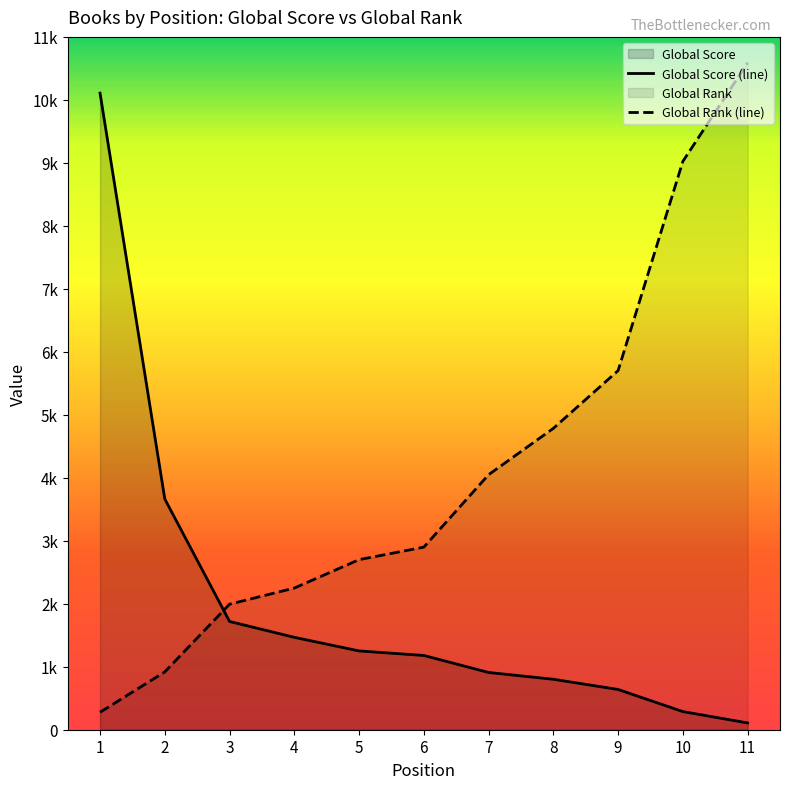

Does the chart display data point markers on the line(s)?

No